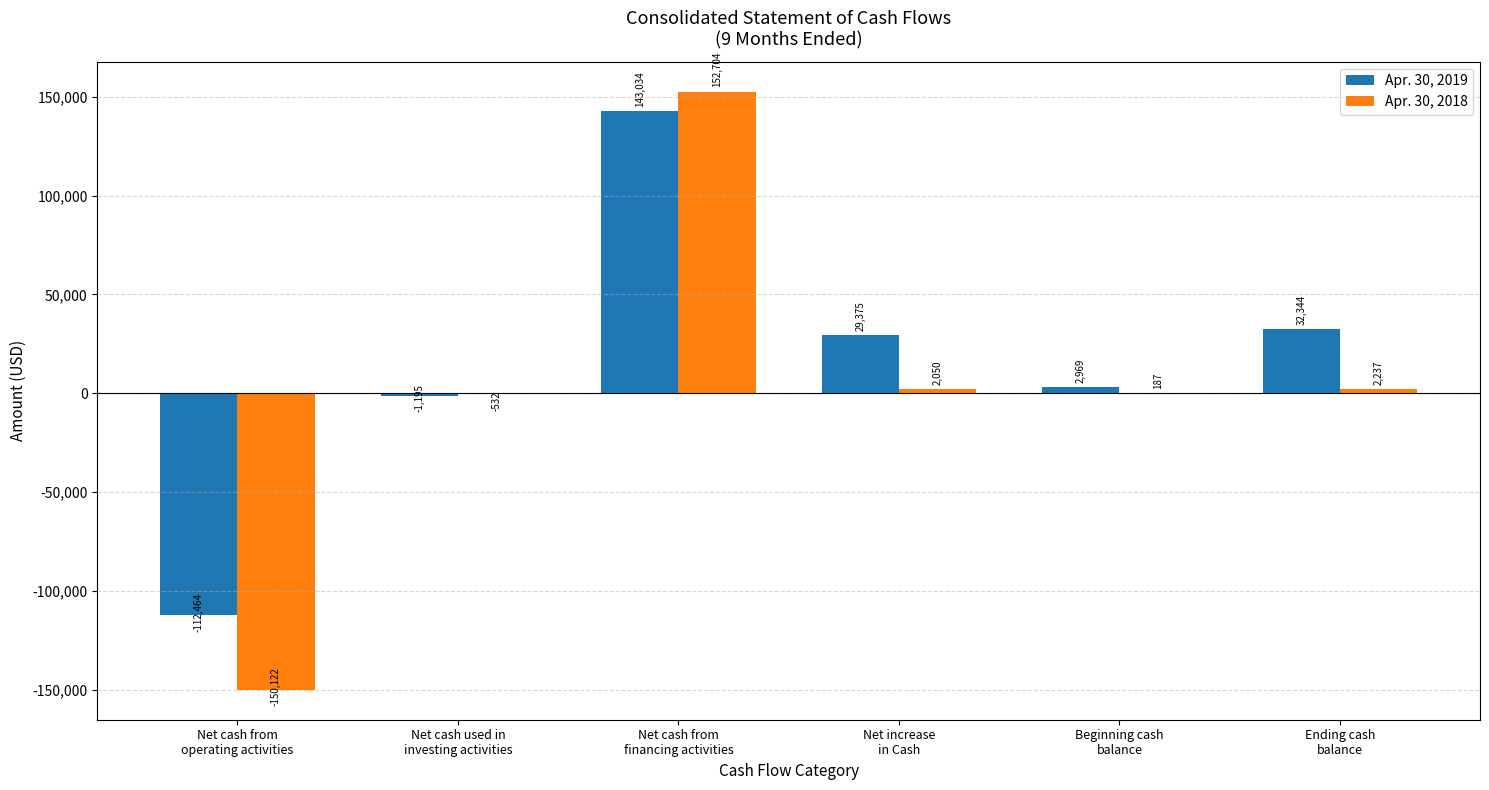

Where is Apr. 30, 2019 nearest to the value 15285?

Beginning cash
balance